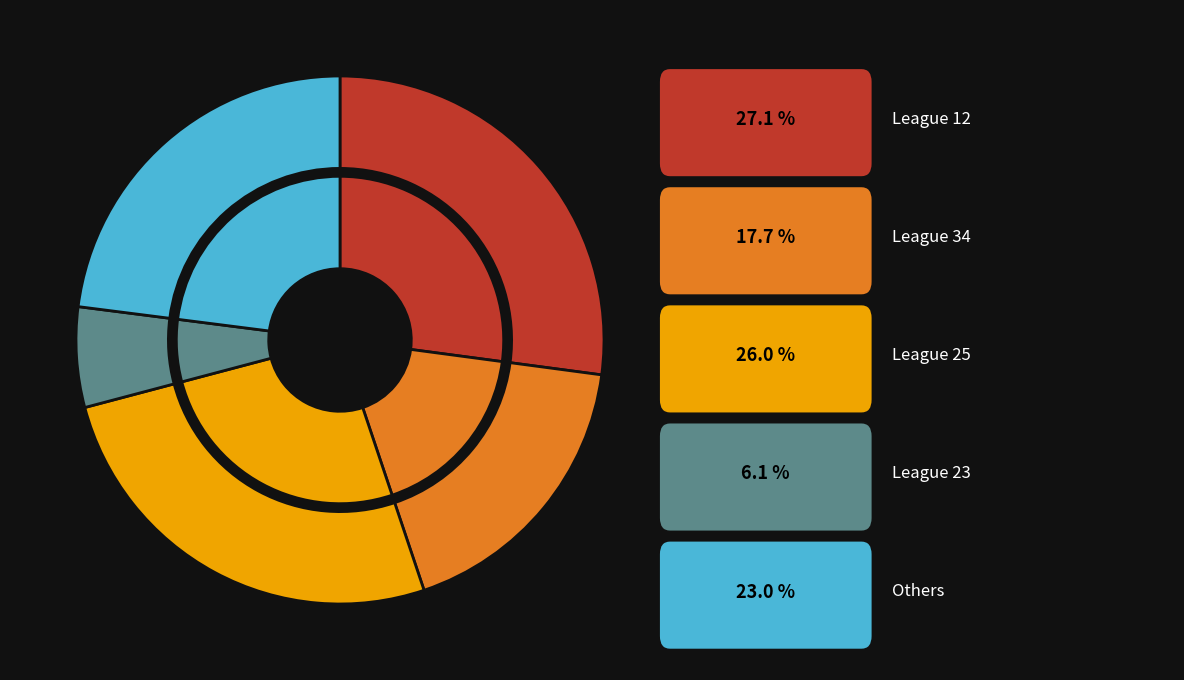

Count the number of slices in the pie.

10